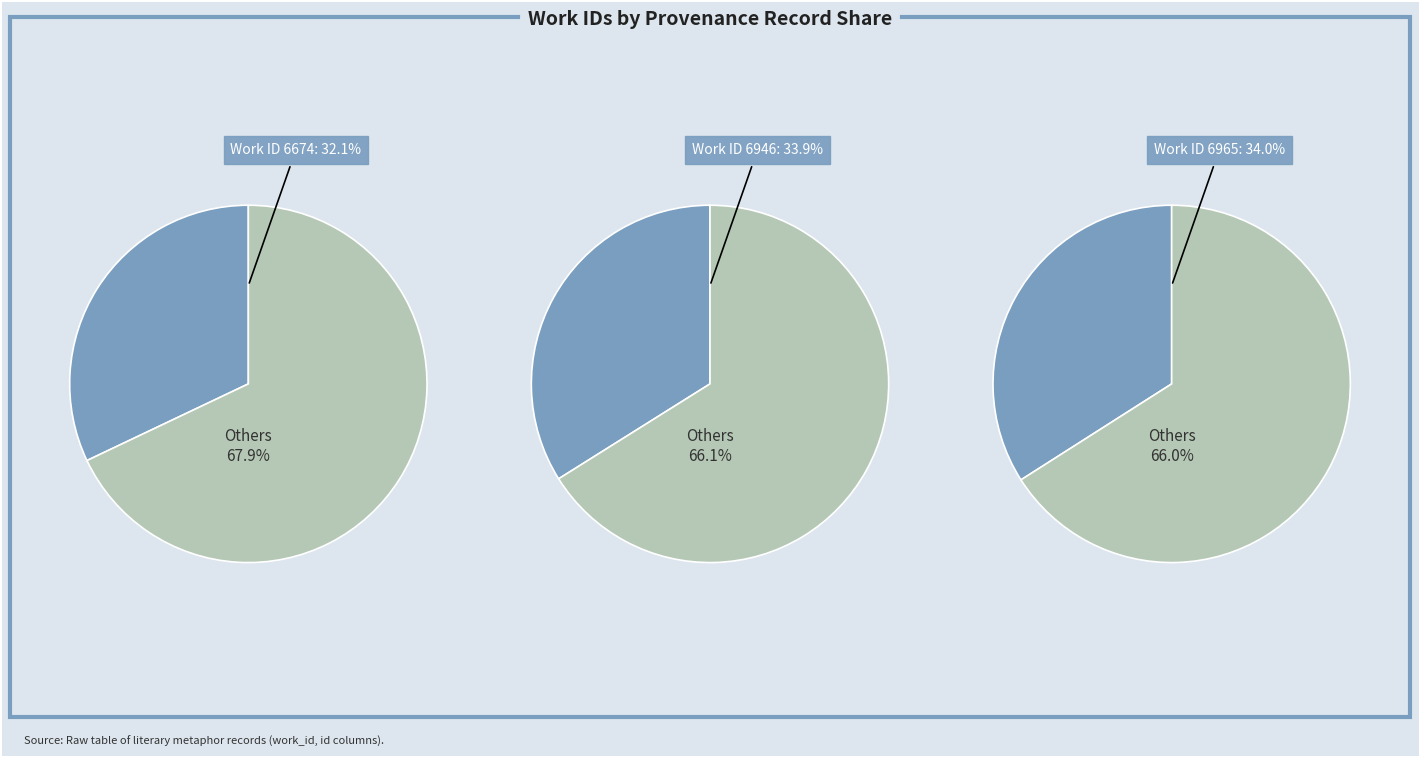

How many segments does this pie chart have?

3